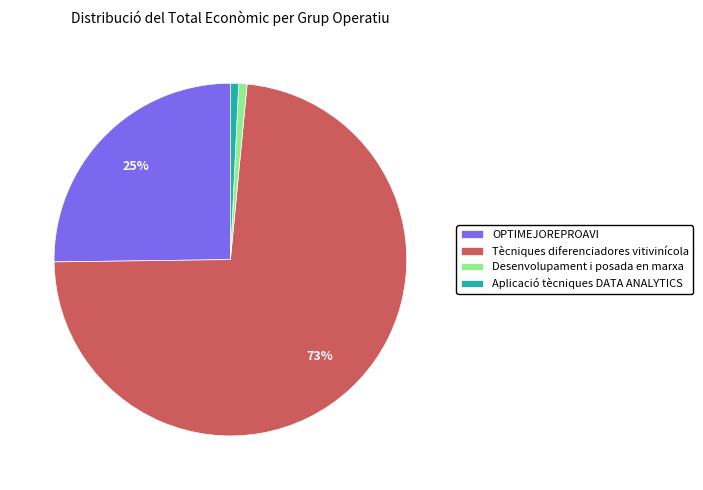

How many segments does this pie chart have?

4